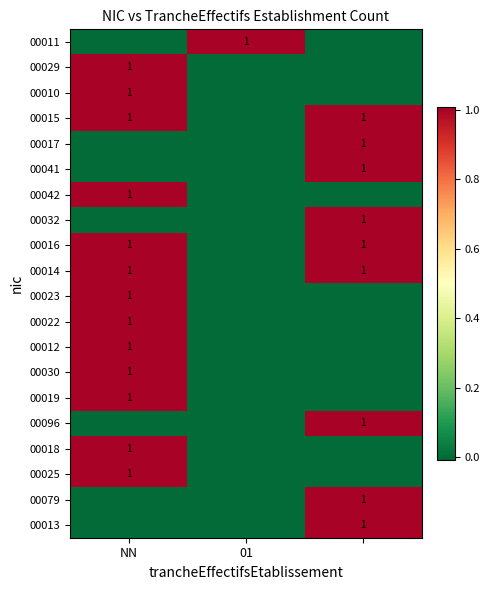

What is the total value across all series at NN?

13